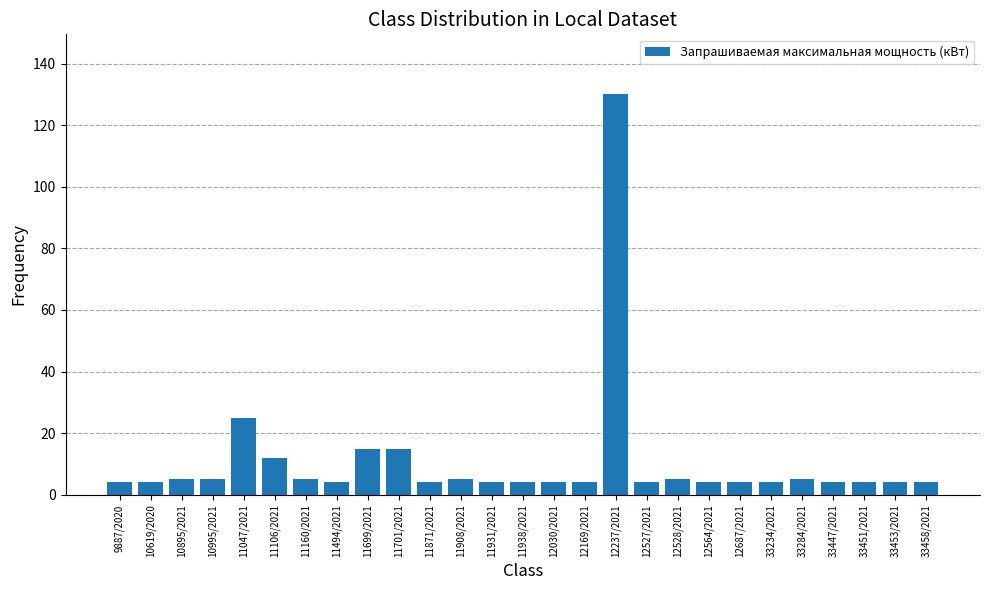

What is the sum of the values at 11047/2021 and 12527/2021?

29